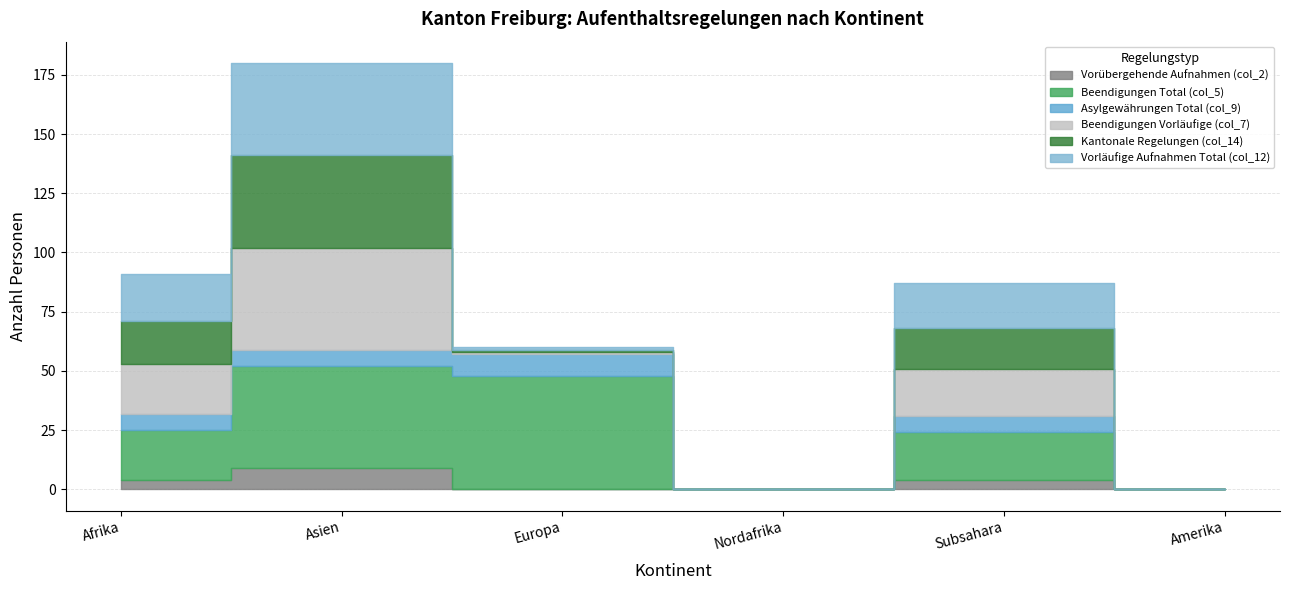

What is the spread (max minus min) of values at Asien?

36